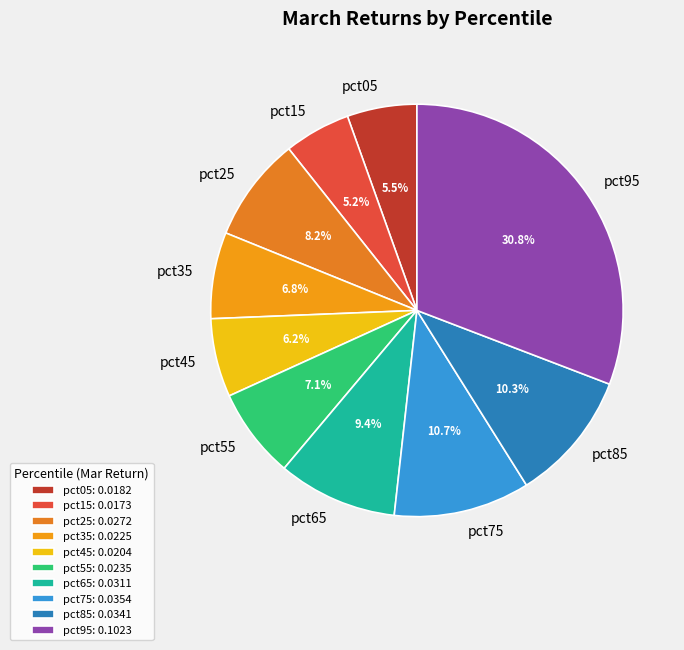

What percentage is NOT represented by pct25?

91.8%